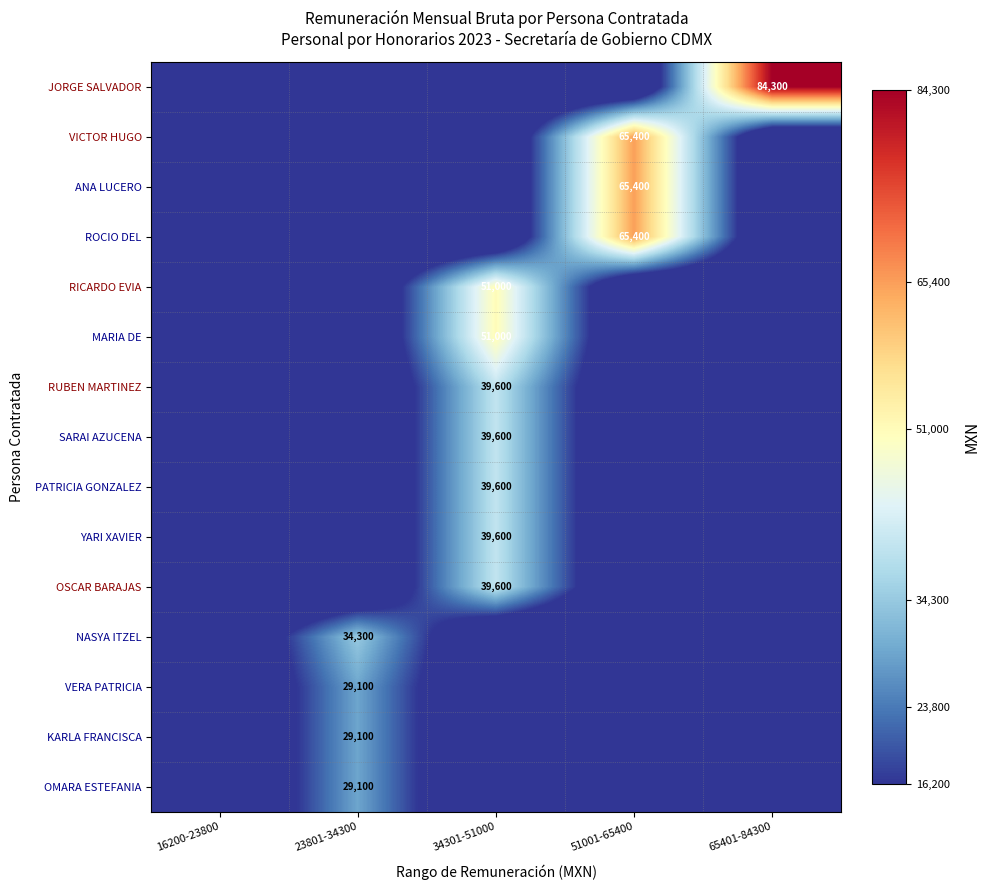

What is the difference between the highest and lowest values at 65401-84300?

84300